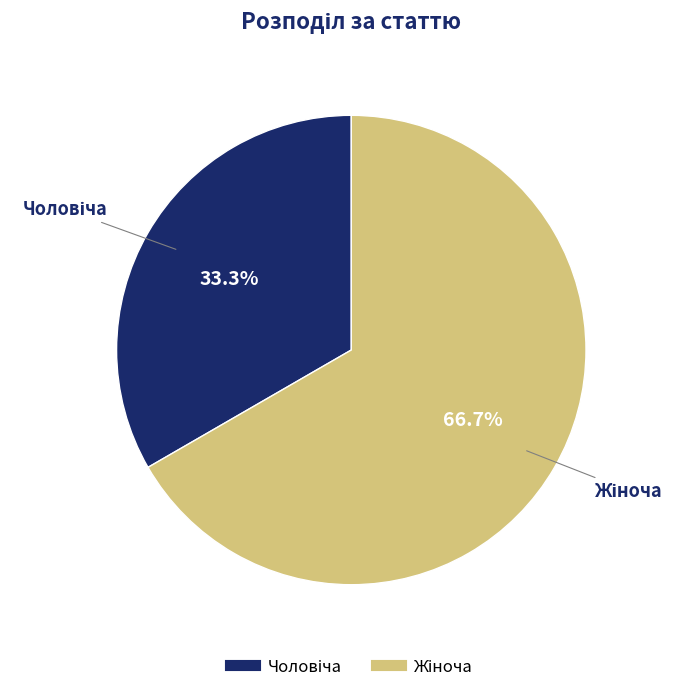

Does any single category account for the majority?

Yes